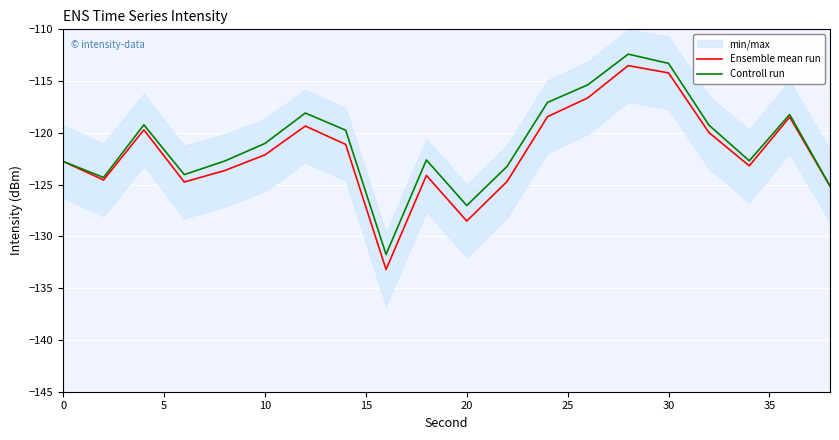

How many data points in Ensemble mean run are less than -122?

11